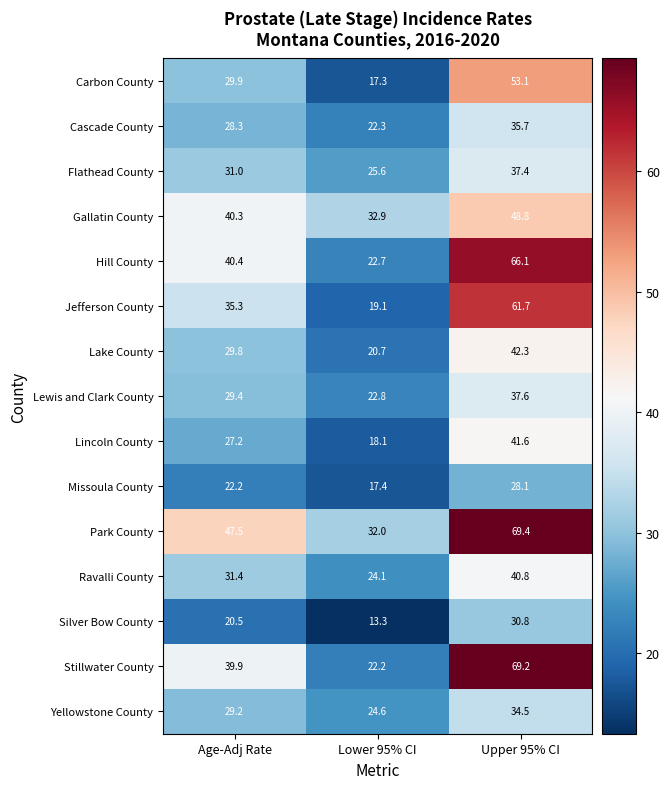

At which category is the sum across all series the highest?

Upper 95% CI